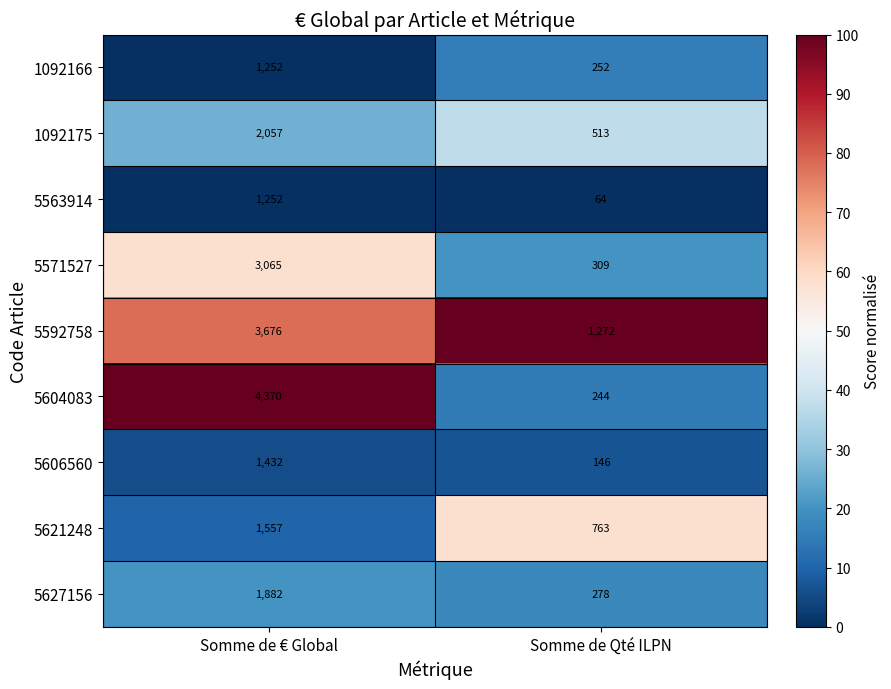

At Somme de Qté ILPN, list the series in order from smallest to largest.

5563914, 5606560, 5604083, 1092166, 5627156, 5571527, 1092175, 5621248, 5592758